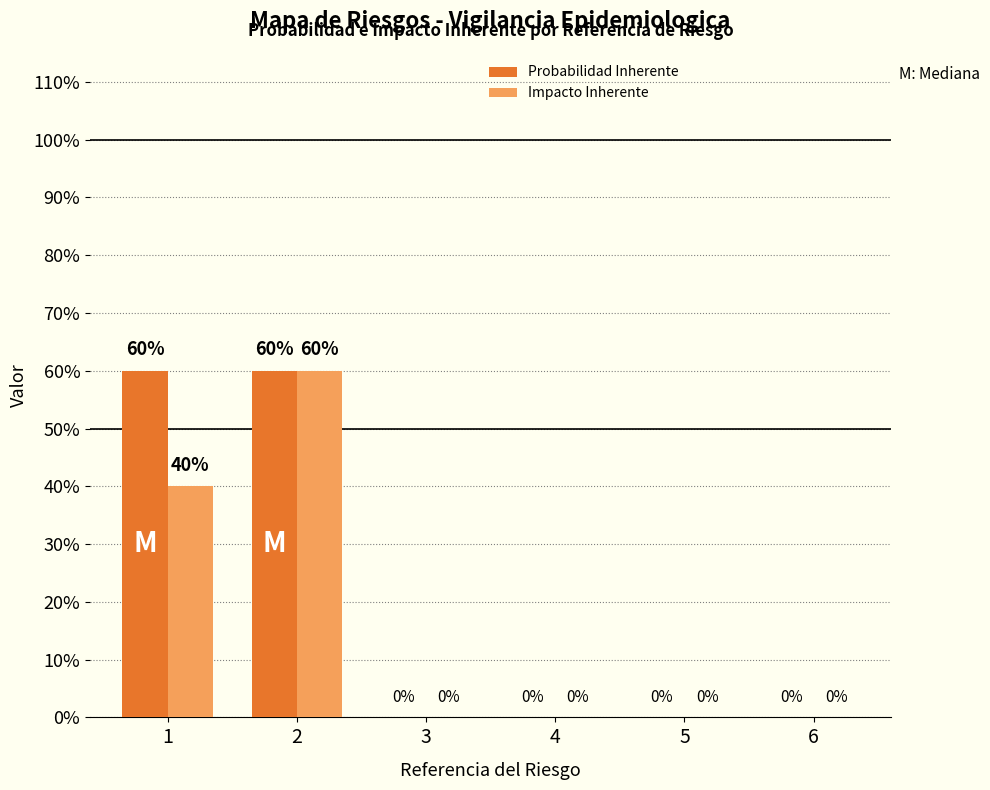

Are the bars grouped side by side (vs. stacked)?

Yes